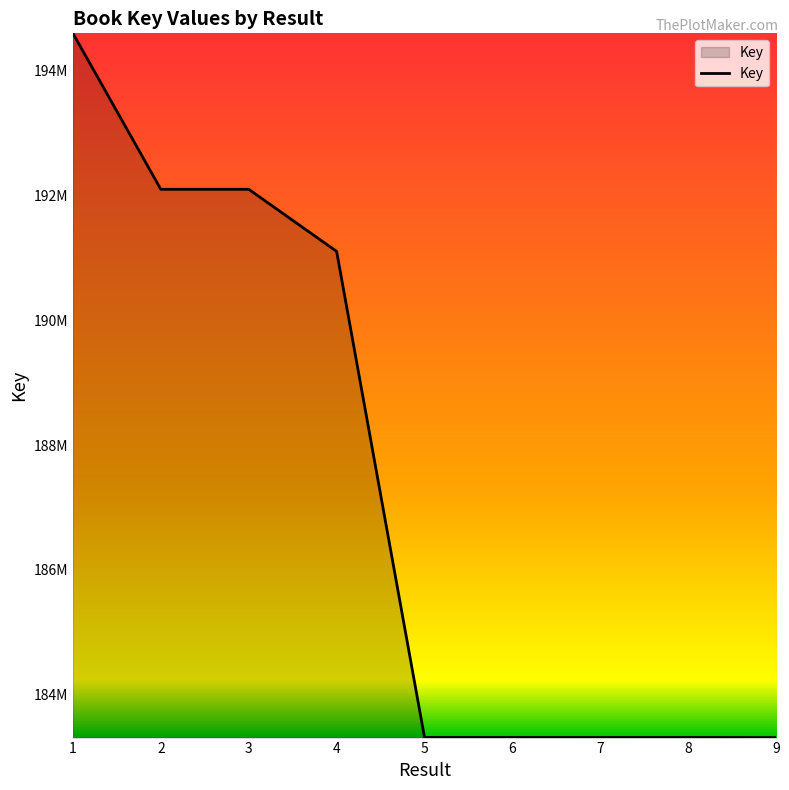

Does the chart display data point markers on the line(s)?

No